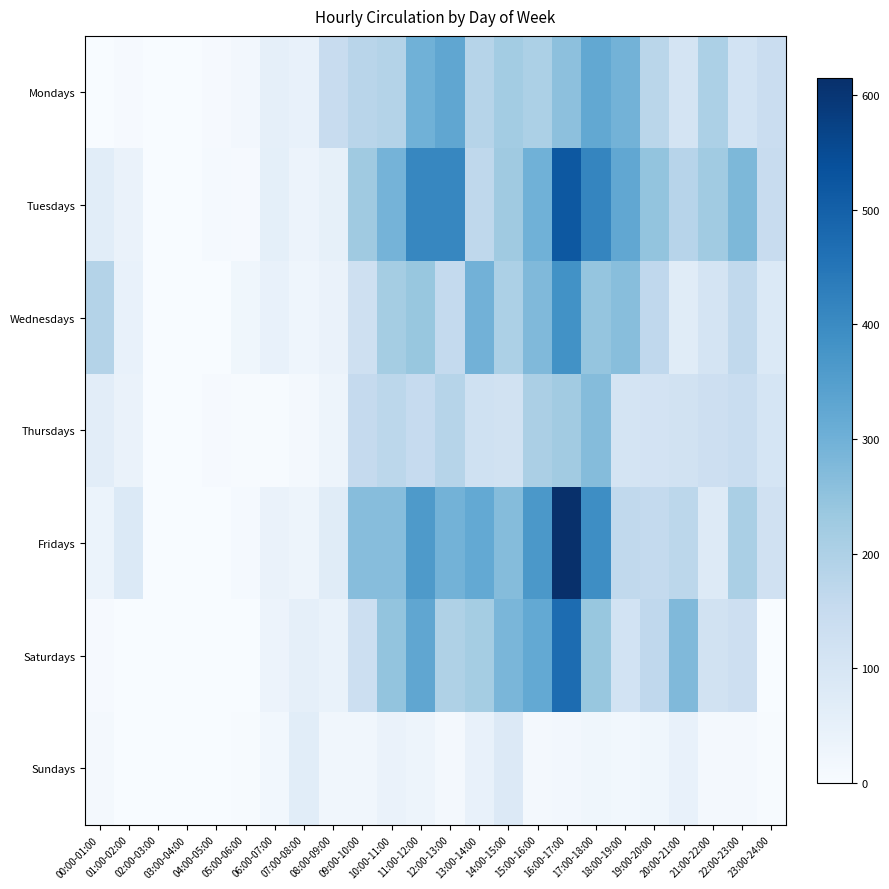

Count the number of categories in the chart.

24